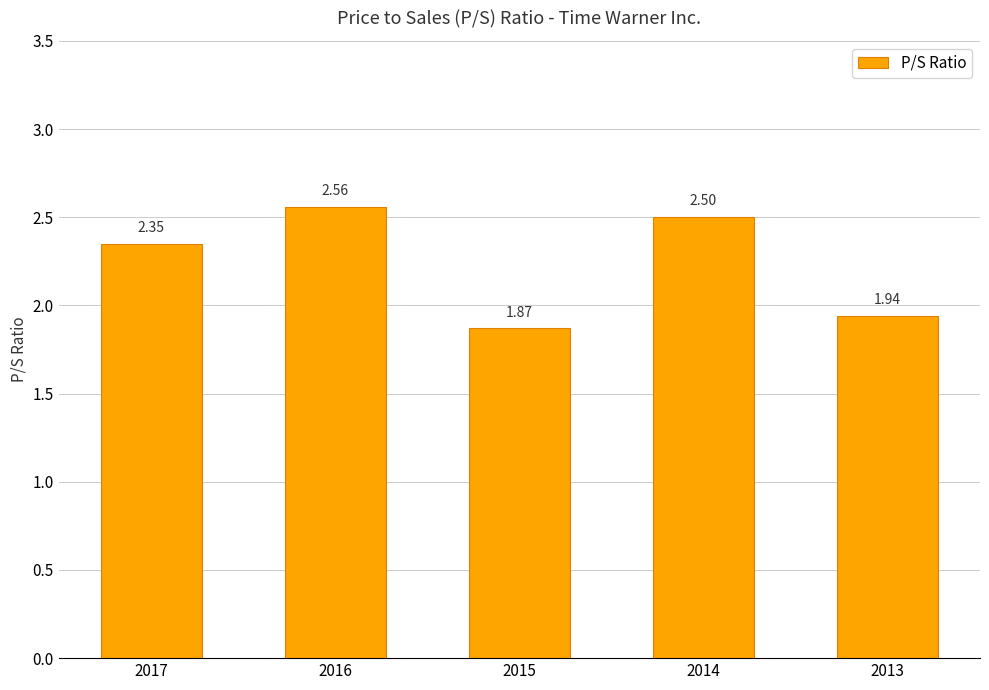

What is the sum of the values at 2013 and 2016?

4.5